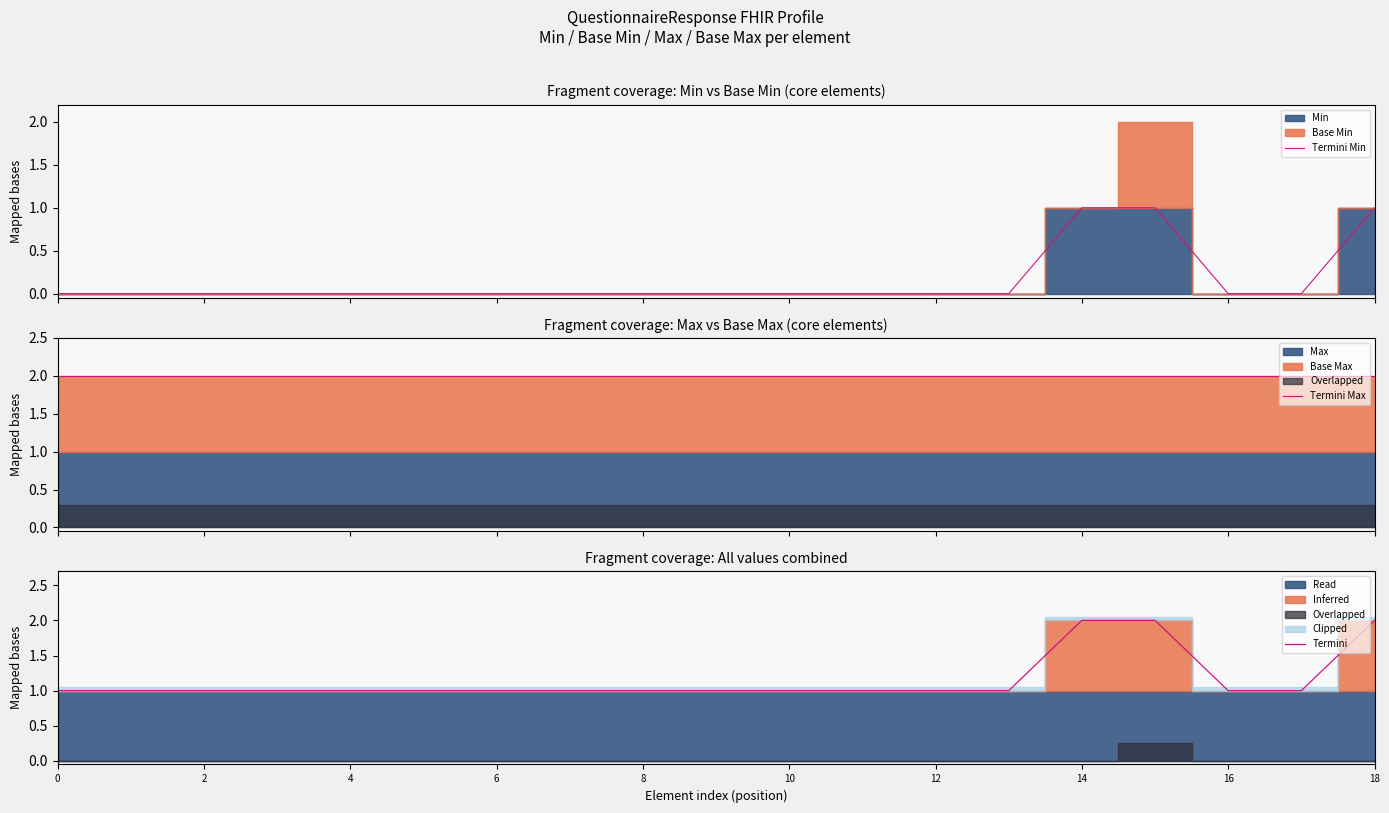

Reading left to right, transcribe all the data shown in this chart.

Termini Min: 0	0	0	0	0	0	0	0	0	0	0	0	0	0	1	1	0	0	1
Termini Max: 2	2	2	2	2	2	2	2	2	2	2	2	2	2	2	2	2	2	2
Termini: 1	1	1	1	1	1	1	1	1	1	1	1	1	1	2	2	1	1	2